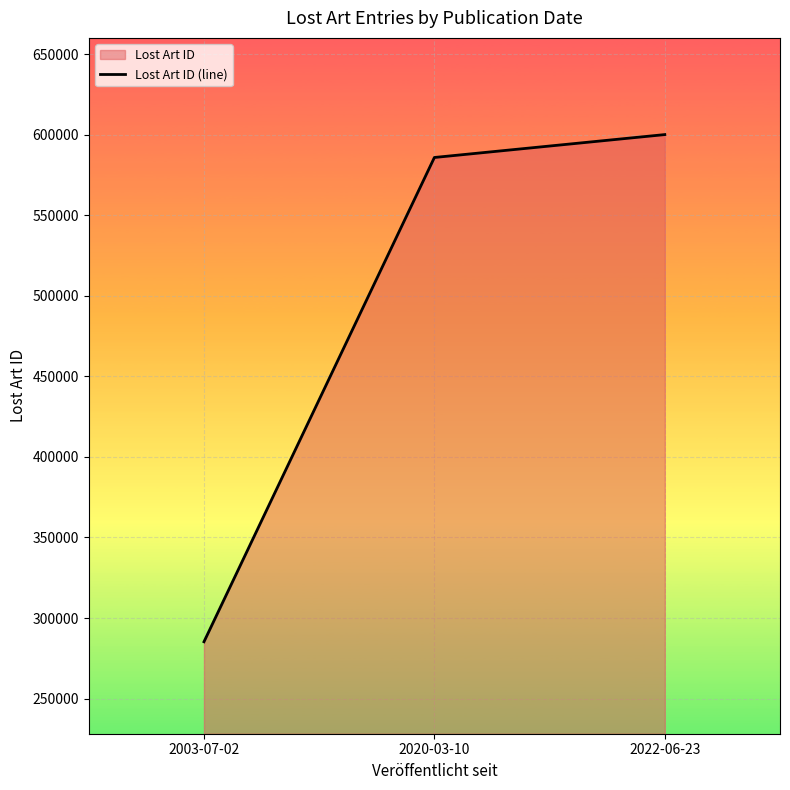

At which label is the value closest to 442656?

2020-03-10